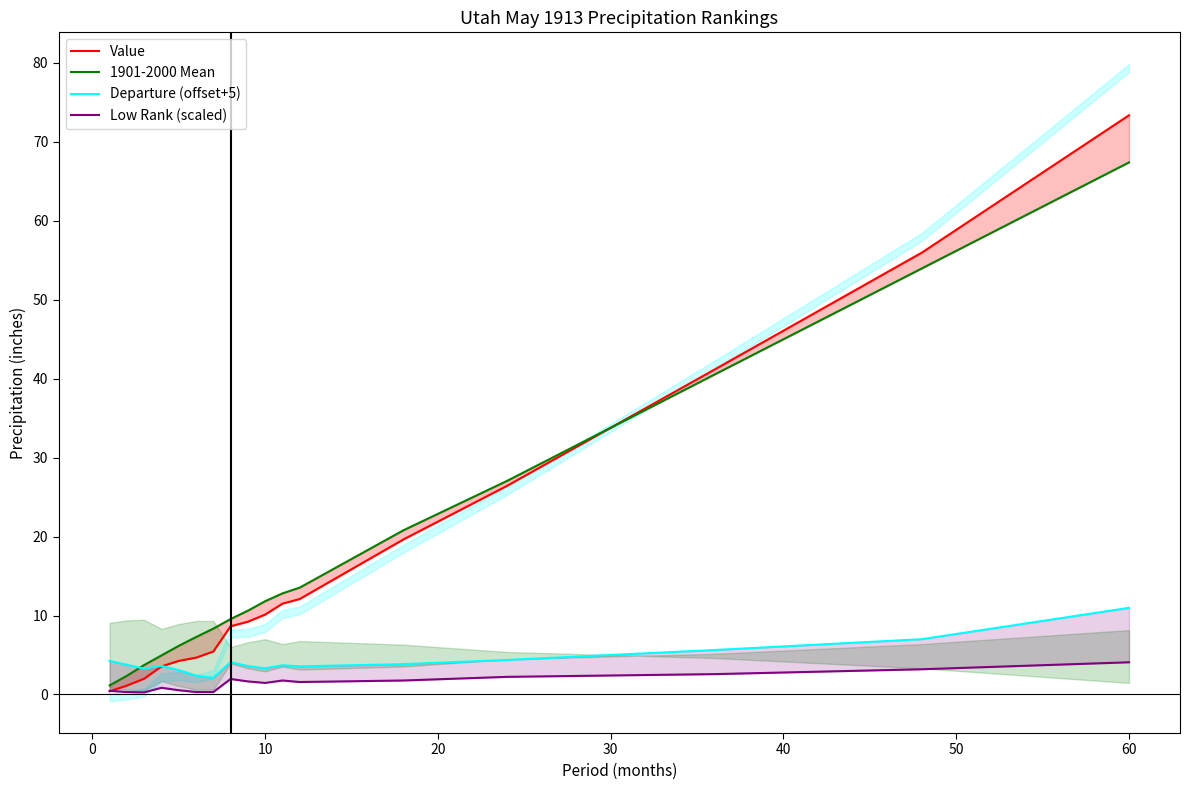

How many interior local peaks does the Low Rank (scaled) series have?

3